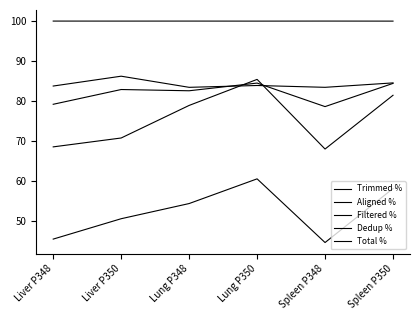

How many lines are shown in the chart?

5